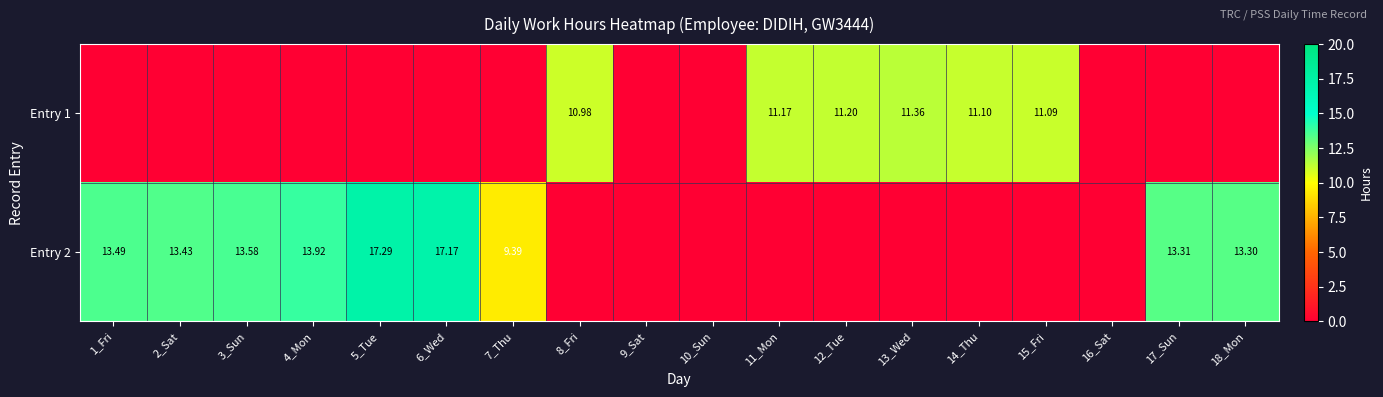

Is the value of Entry 1 at 11_Mon greater than the value of Entry 2 at 6_Wed?

No